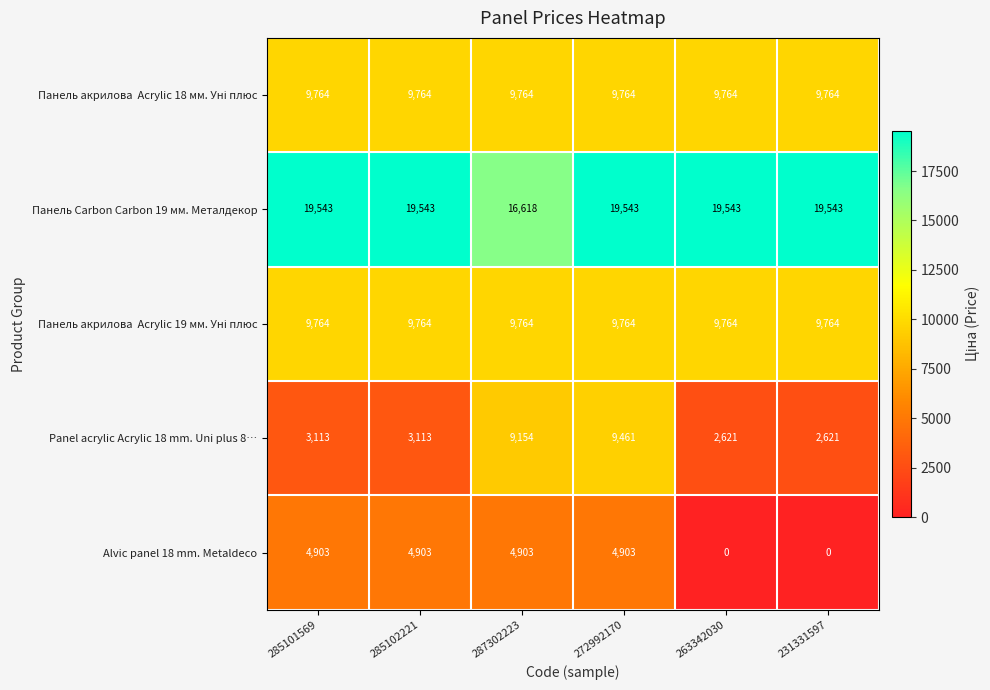

How many positive values does the Alvic panel 18 mm. Metaldeco series have?

4